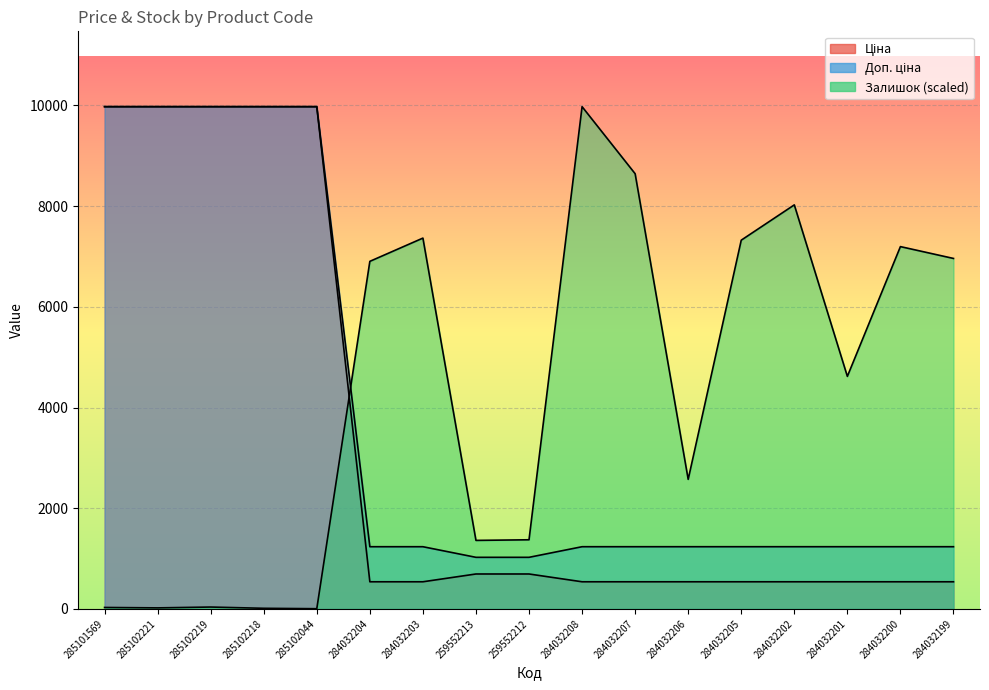

Reading right to left, list all the values displayed in this chart.

Ціна: 539.0	539.0	539.0	539.0	539.0	539.0	539.0	539.0	693.7	693.7	539.0	539.0	9975.0	9975.0	9975.0	9975.0	9975.0
Доп. ціна: 1235.4	1235.4	1235.4	1235.4	1235.4	1235.4	1235.4	1235.4	1024.6	1024.6	1235.4	1235.4	9975.0	9975.0	9975.0	9975.0	9975.0
Залишок: 6960.6	7195.7	4618.4	8024.5	7323.5	2573.1	8643.1	9975.0	1373.2	1360.8	7364.8	6902.9	4.1	12.4	37.1	20.6	28.9